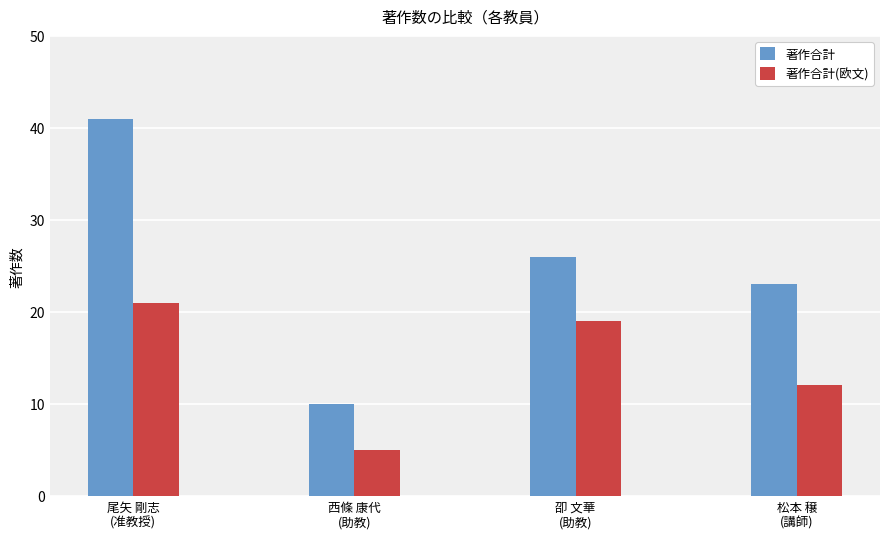

Which series has the largest range (max minus min)?

著作合計